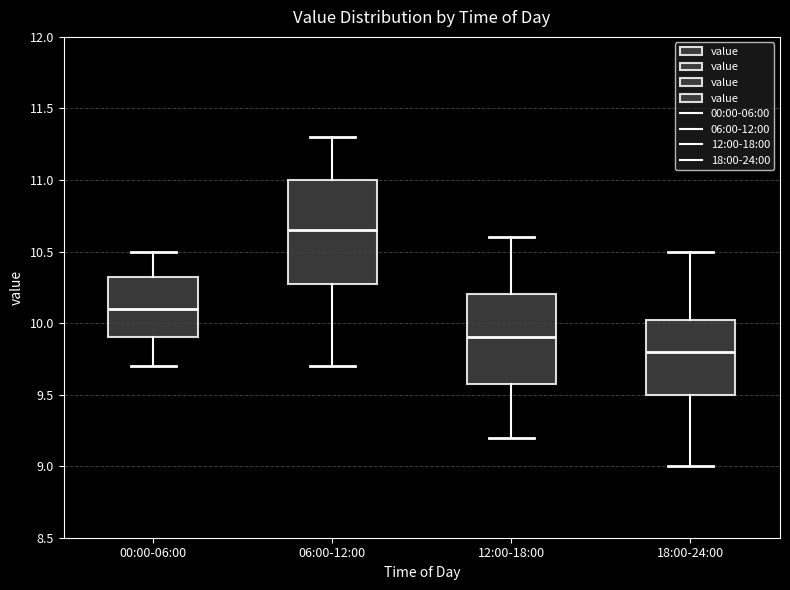

Reading left to right, read every box against the y-axis: the position of its median line, the range the box covers, and the ends of its whiskers. The values are not printed on the chart, so give them approximately, as read against the axis.

00:00-06:00: median 10.10, box 9.90 to 10.35, whiskers 9.70 to 10.50
06:00-12:00: median 10.65, box 10.30 to 11.00, whiskers 9.70 to 11.30
12:00-18:00: median 9.90, box 9.60 to 10.20, whiskers 9.20 to 10.60
18:00-24:00: median 9.80, box 9.50 to 10.05, whiskers 9.00 to 10.50